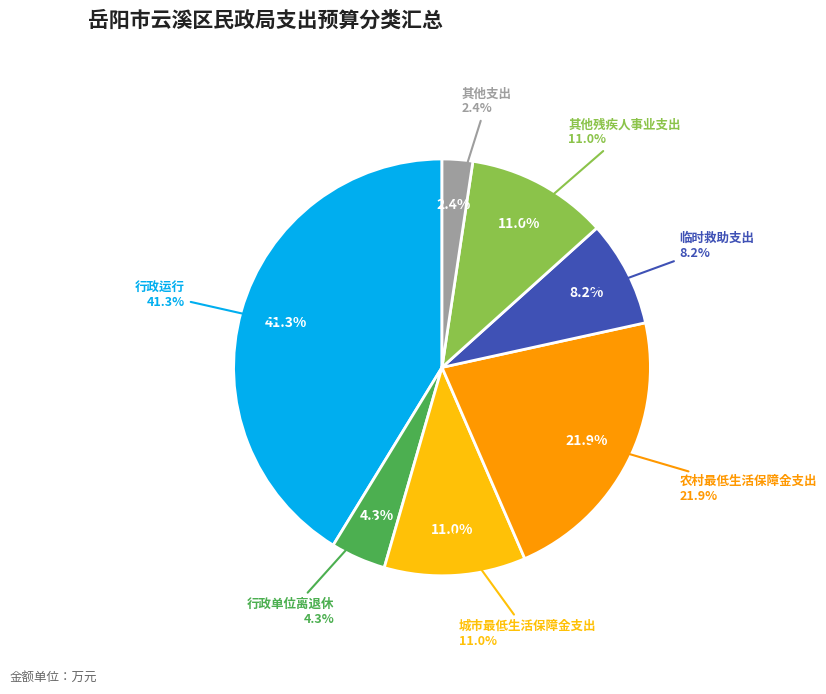

To the nearest percent, what is the difference between the largest and smallest slice percentages?

39%